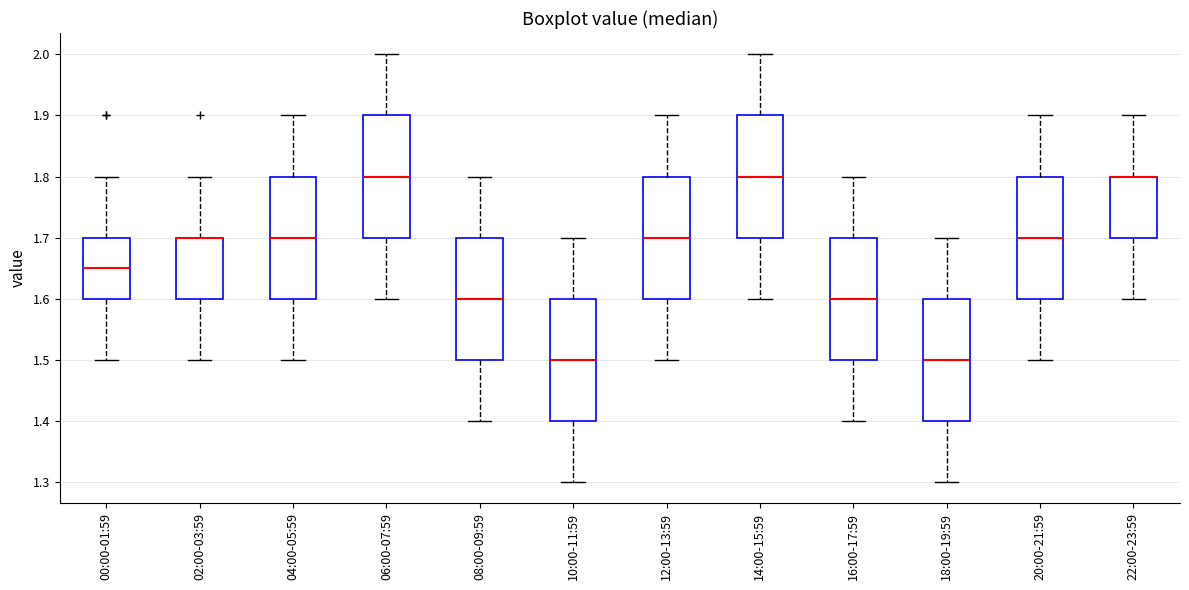

Reading left to right, read every box against the y-axis: the position of its median line, the range the box covers, and the ends of its whiskers. The values are not printed on the chart, so give them approximately, as read against the axis.

00:00-01:59: median 1.65, box 1.60 to 1.70, whiskers 1.50 to 1.80
02:00-03:59: median 1.70 (drawn on the box's upper edge), box 1.60 to 1.70, whiskers 1.50 to 1.80
04:00-05:59: median 1.70, box 1.60 to 1.80, whiskers 1.50 to 1.90
06:00-07:59: median 1.80, box 1.70 to 1.90, whiskers 1.60 to 2.00
08:00-09:59: median 1.60, box 1.50 to 1.70, whiskers 1.40 to 1.80
10:00-11:59: median 1.50, box 1.40 to 1.60, whiskers 1.30 to 1.70
12:00-13:59: median 1.70, box 1.60 to 1.80, whiskers 1.50 to 1.90
14:00-15:59: median 1.80, box 1.70 to 1.90, whiskers 1.60 to 2.00
16:00-17:59: median 1.60, box 1.50 to 1.70, whiskers 1.40 to 1.80
18:00-19:59: median 1.50, box 1.40 to 1.60, whiskers 1.30 to 1.70
20:00-21:59: median 1.70, box 1.60 to 1.80, whiskers 1.50 to 1.90
22:00-23:59: median 1.80 (drawn on the box's upper edge), box 1.70 to 1.80, whiskers 1.60 to 1.90